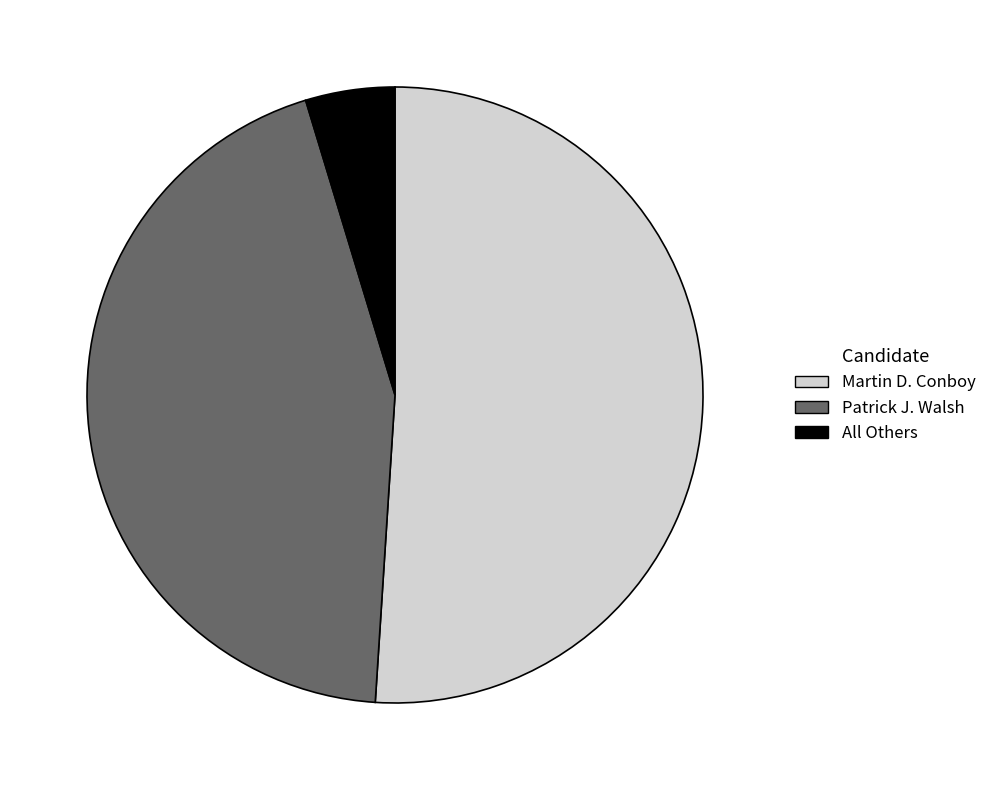

Combined, do All Others and Patrick J. Walsh account for over 50%?

No